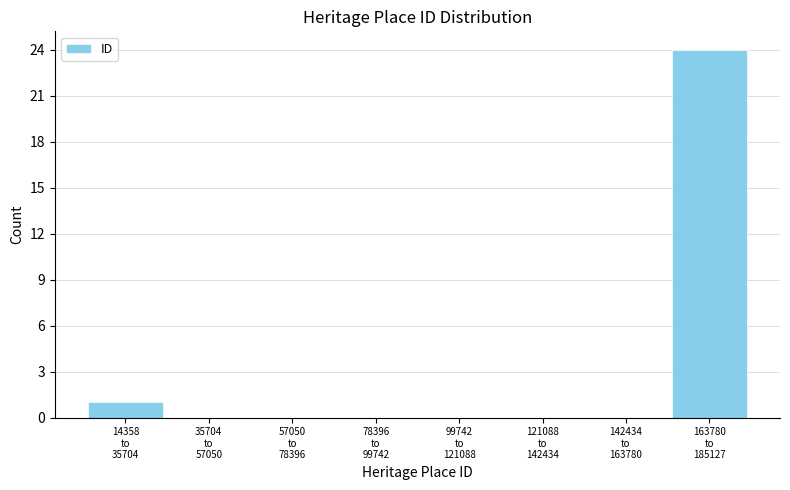

What is the maximum value shown in the chart?

24